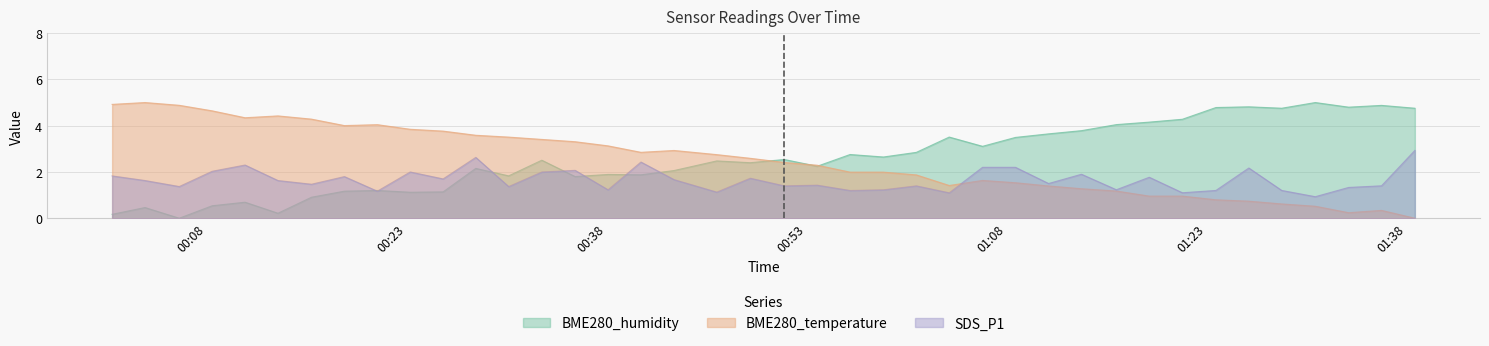

How many data points does each series have?

40